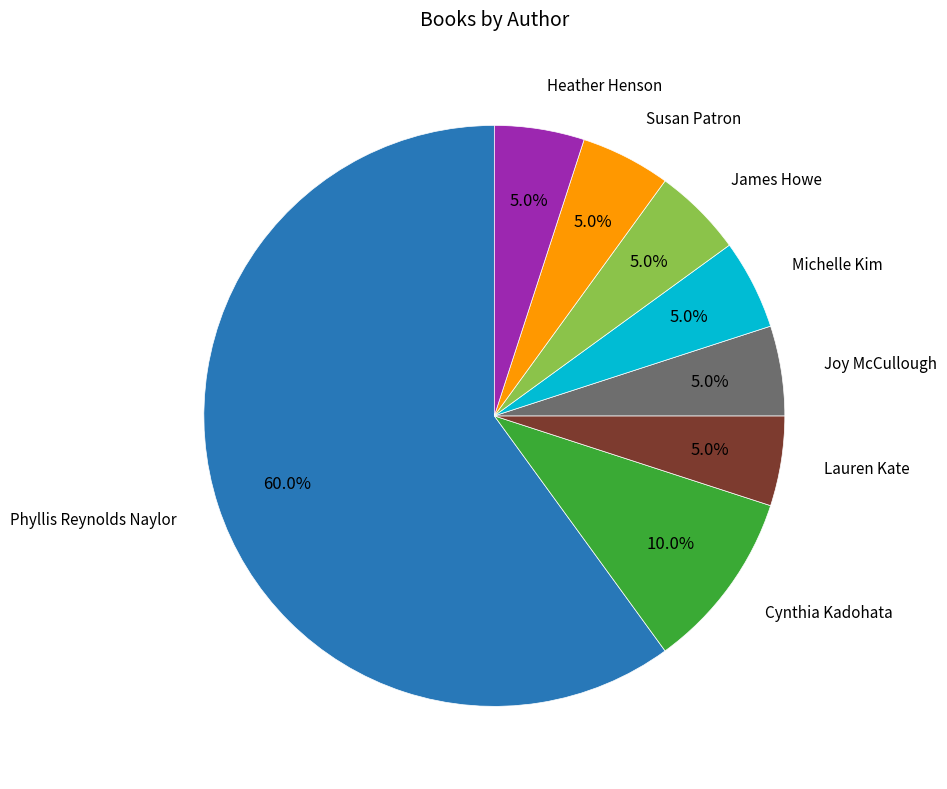

Does any single category account for the majority?

Yes